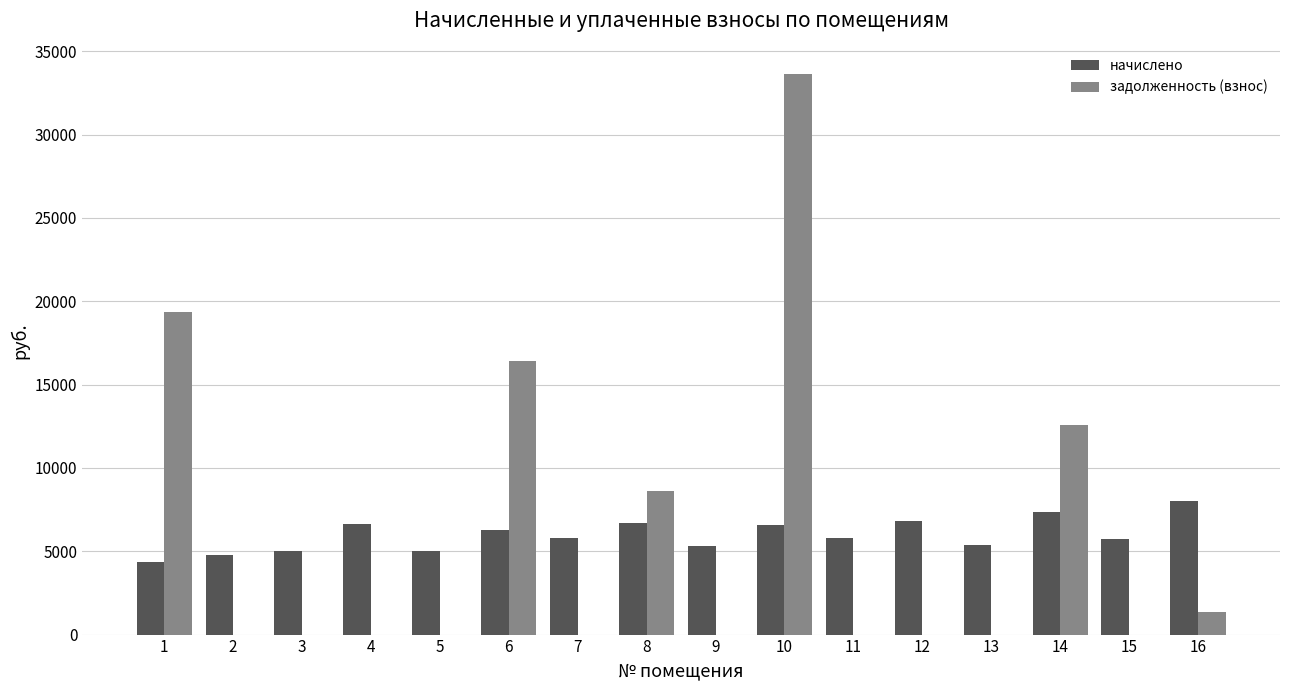

Which series changed the most between 5 and 6?

задолженность (взнос)